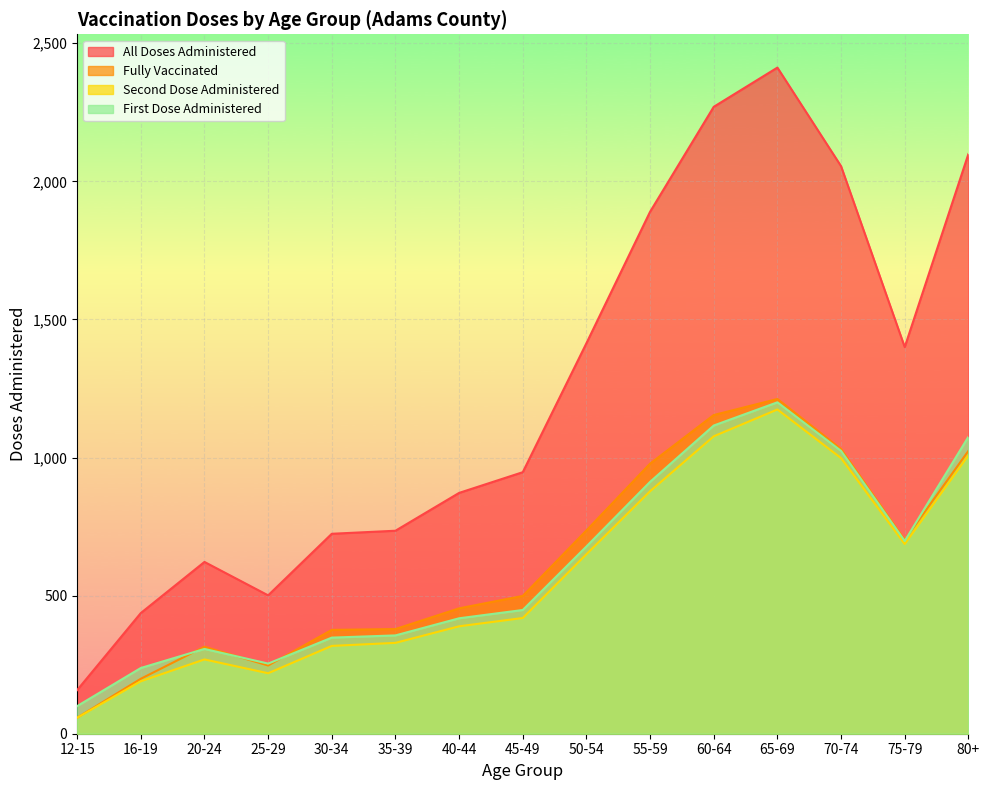

At which category does all_doses_administered reach its first local valley?

25-29